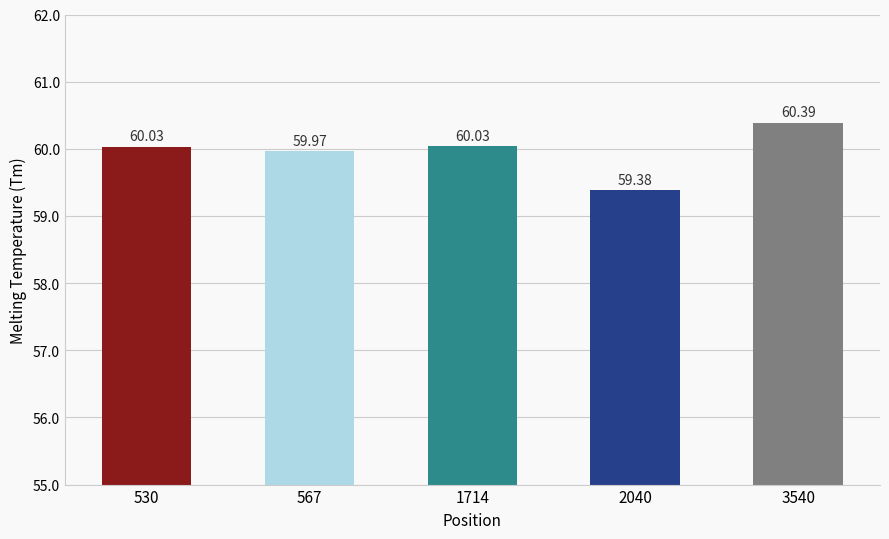

Reading left to right, extract all data points from this chart.

60.0	60.0	60.0	59.4	60.4